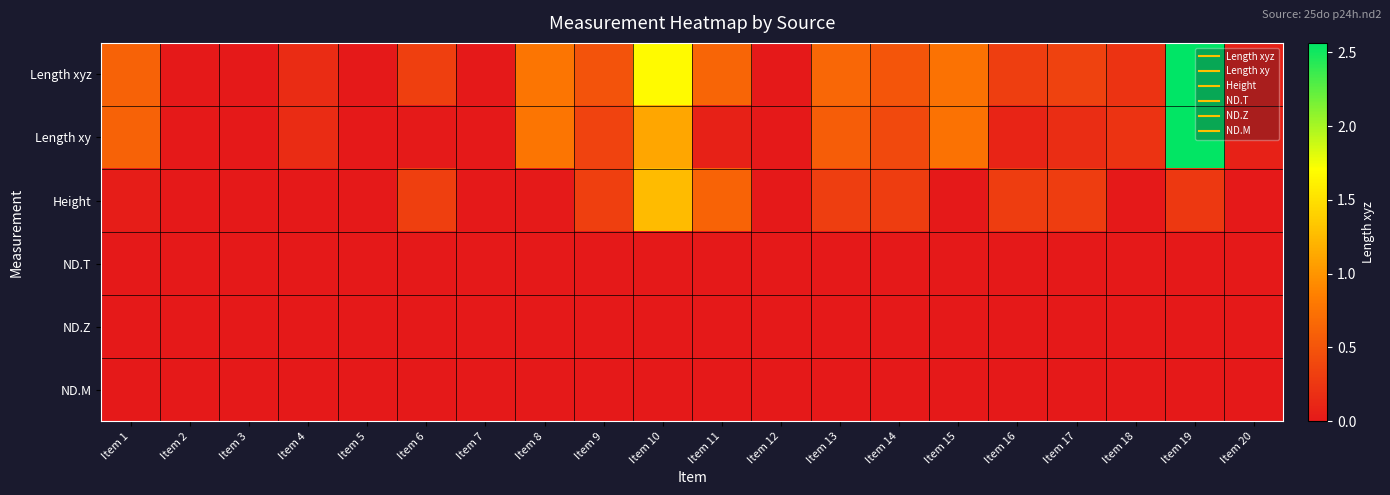

Between Item 5 and Item 13, which series saw the biggest shift?

Length xyz